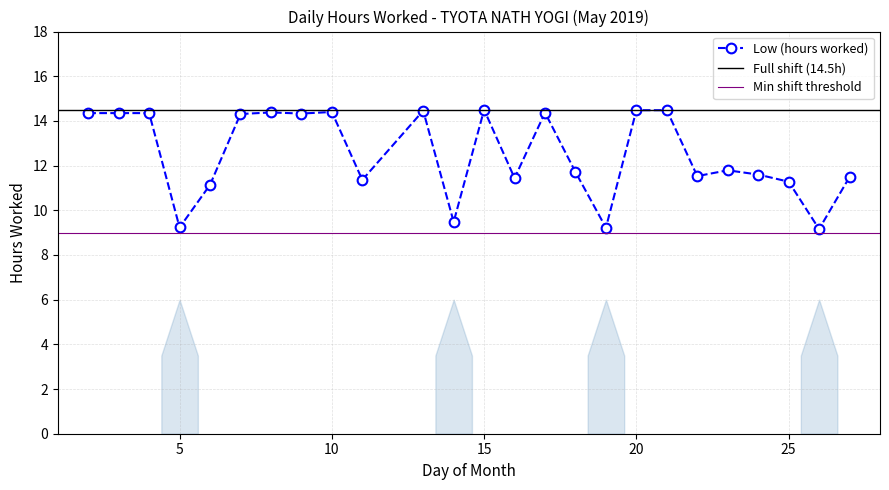

At which label does the data first exceed 11?

2